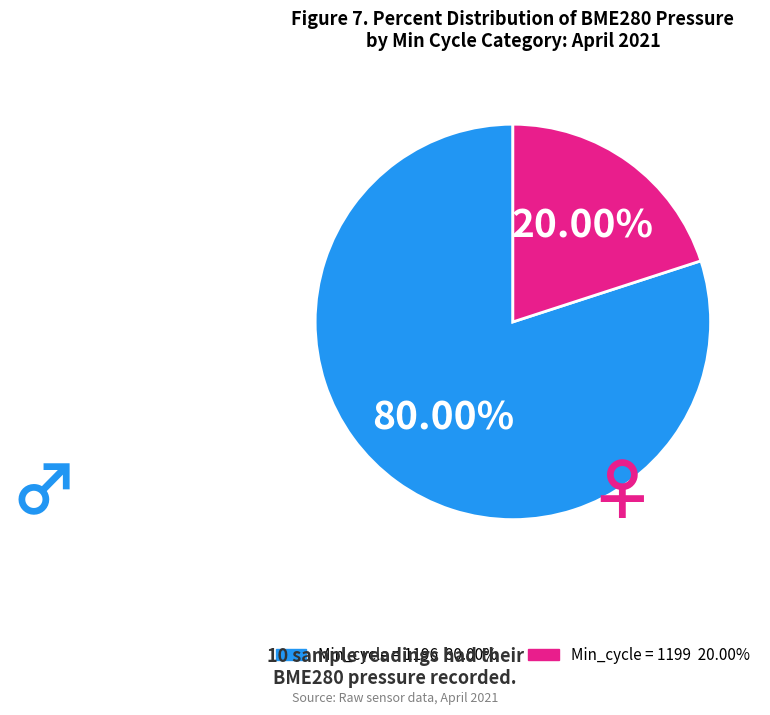

Is there a majority slice in this chart?

Yes